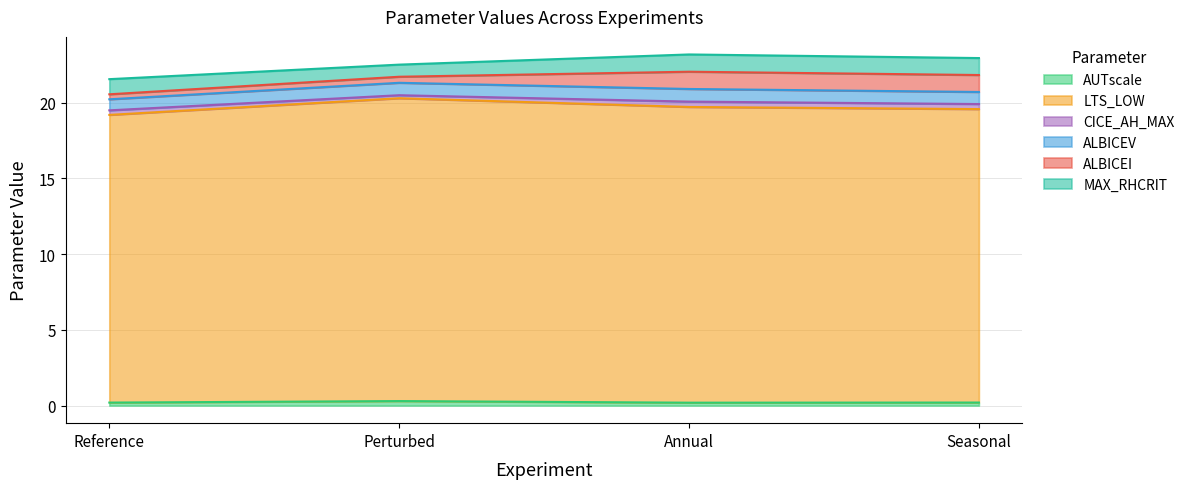

Is it true that CICE_AH_MAX equals 0.5 at Annual?

False